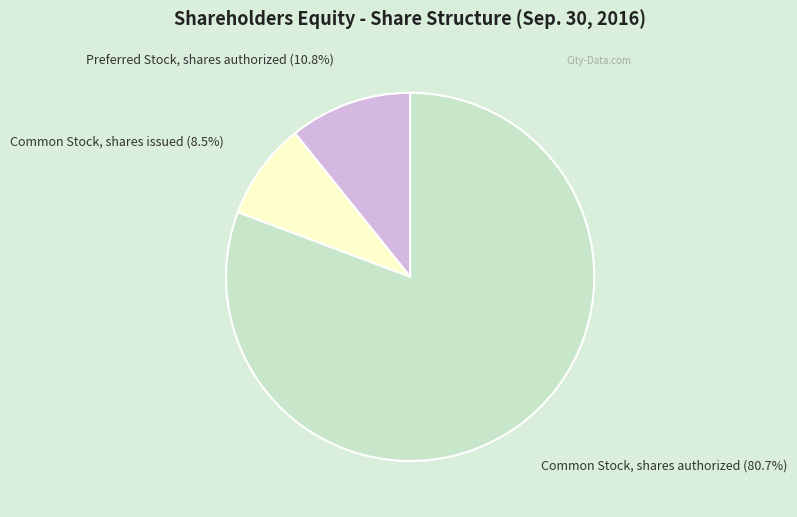

How many segments does this pie chart have?

3